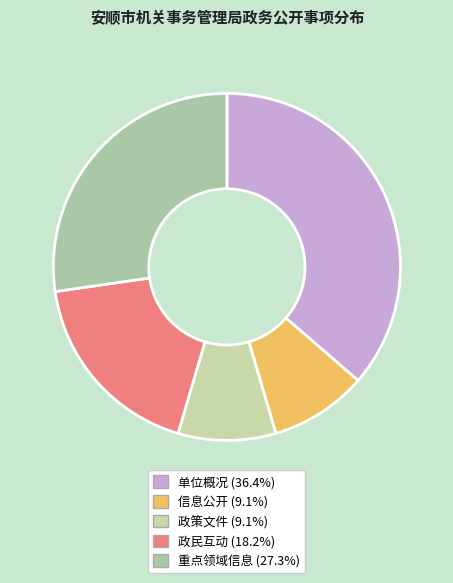

To the nearest percent, what is the combined percentage of 政策文件 and 单位概况?

45%